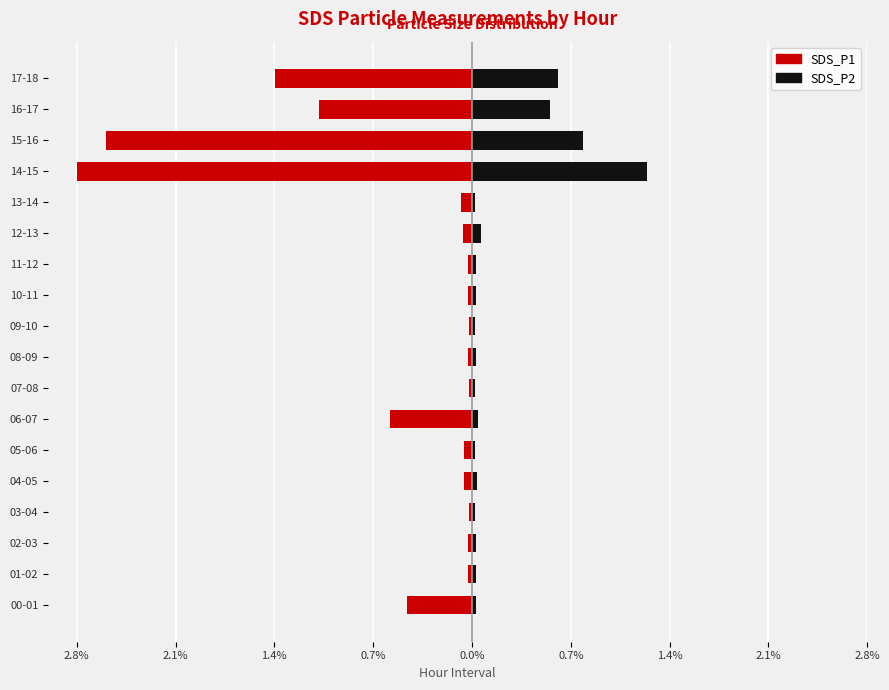

Reading right to left, transcribe all the data shown in this chart.

SDS_P1: -1.4	-1.1	-2.6	-2.8	-0.1	-0.1	-0.0	-0.0	-0.0	-0.0	-0.0	-0.6	-0.1	-0.1	-0.0	-0.0	-0.0	-0.5
SDS_P2: 0.6	0.5	0.8	1.2	0.0	0.1	0.0	0.0	0.0	0.0	0.0	0.0	0.0	0.0	0.0	0.0	0.0	0.0